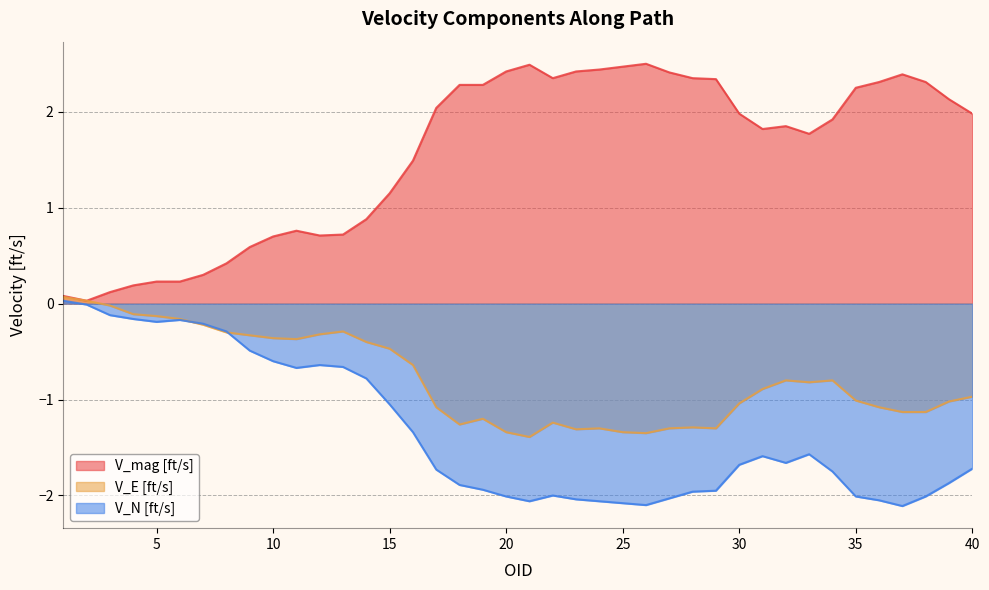

What is the approximate value of V_mag [ft/s] at 23?

2.4